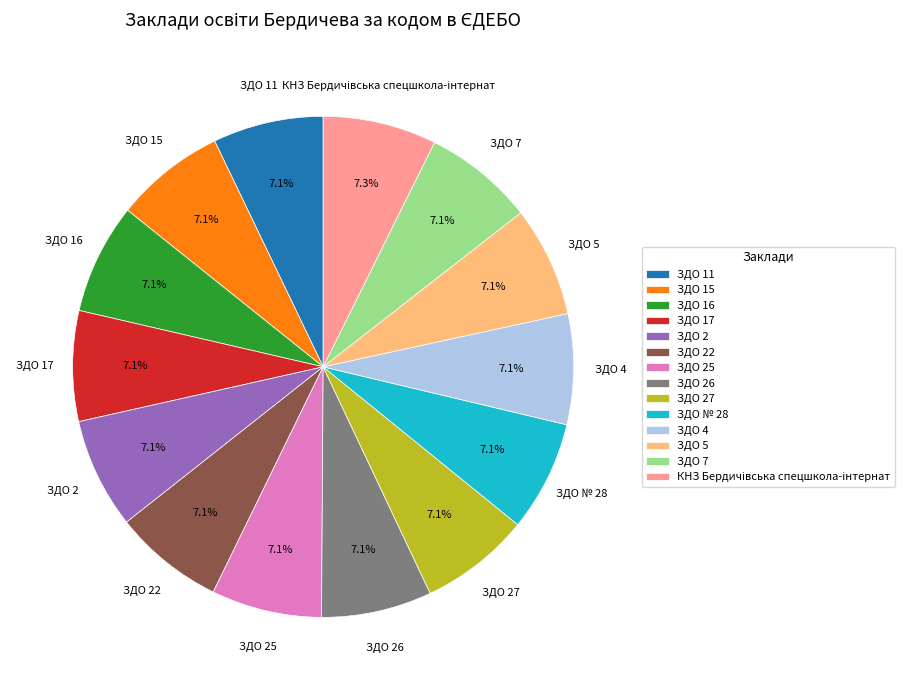

Does ЗДО 11 represent more than half of the total?

No